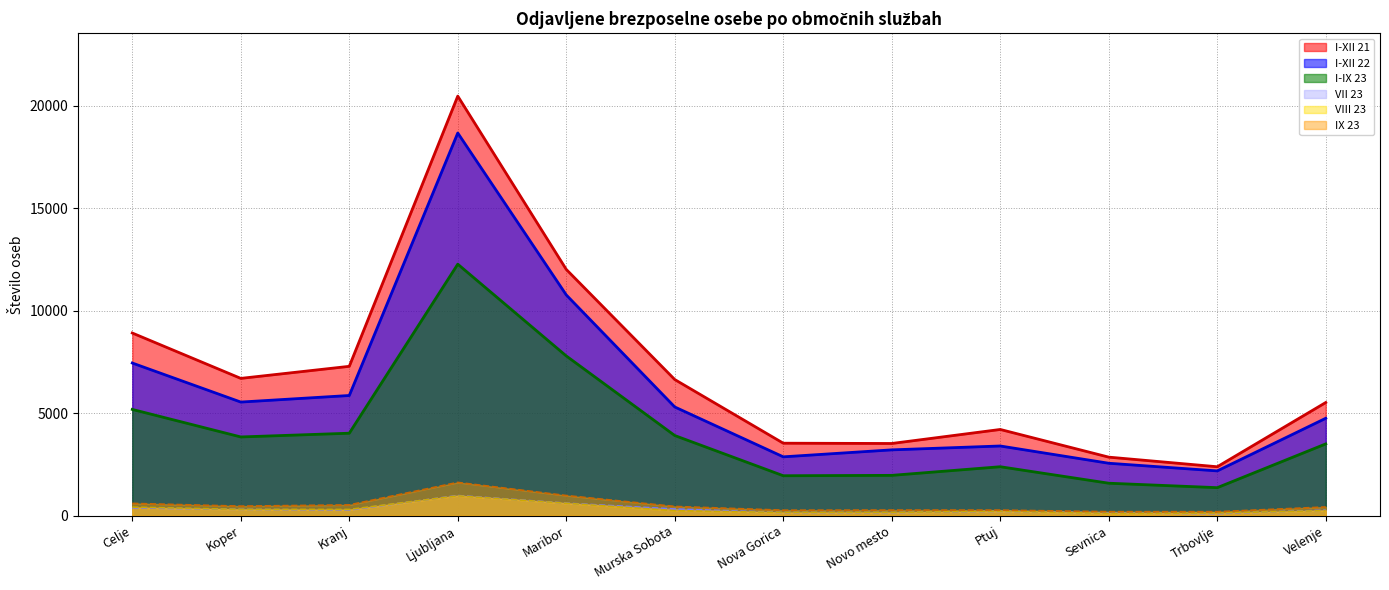

What are all the series names shown in the legend?

I-XII 21, I-XII 22, I-IX 23, VII 23, VIII 23, IX 23